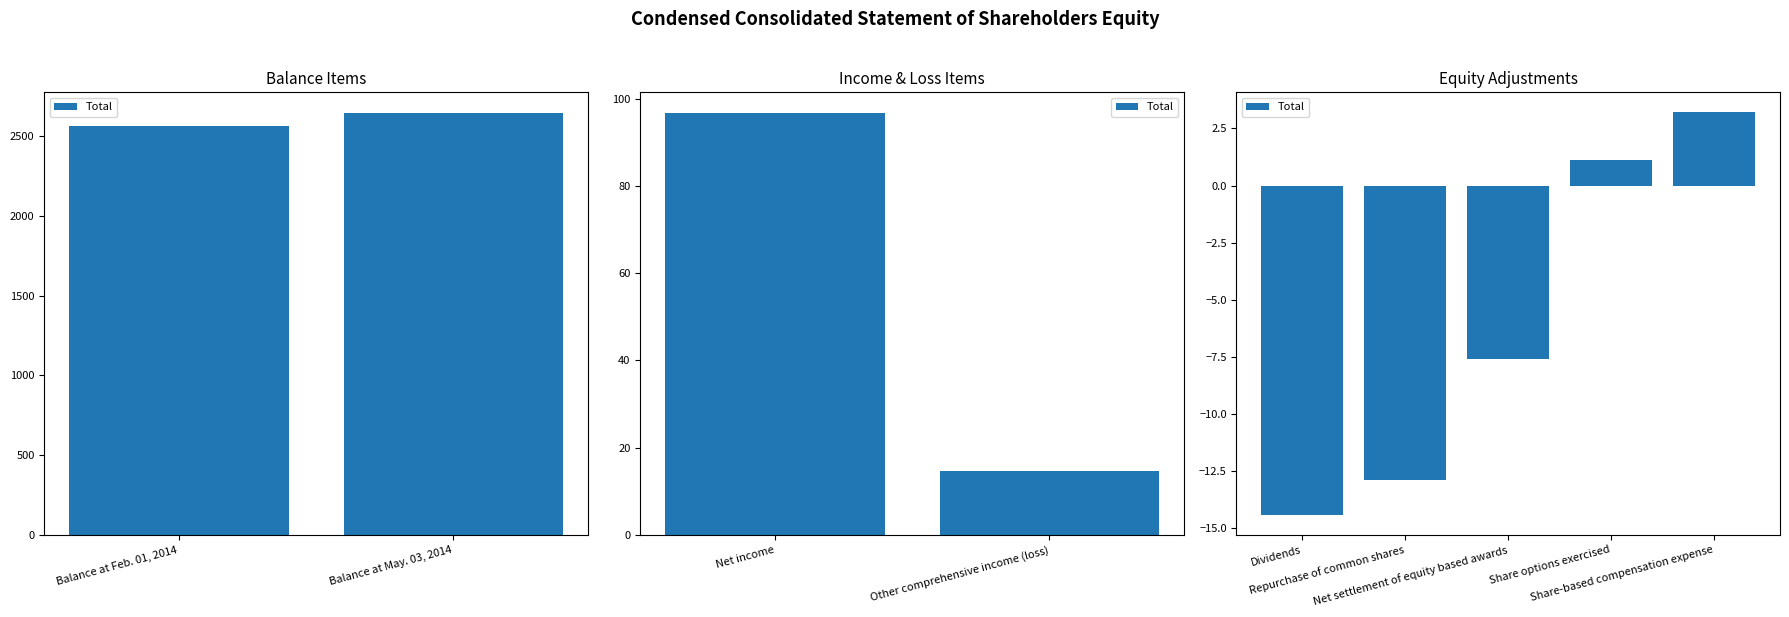

How many data points are less than -7?

3